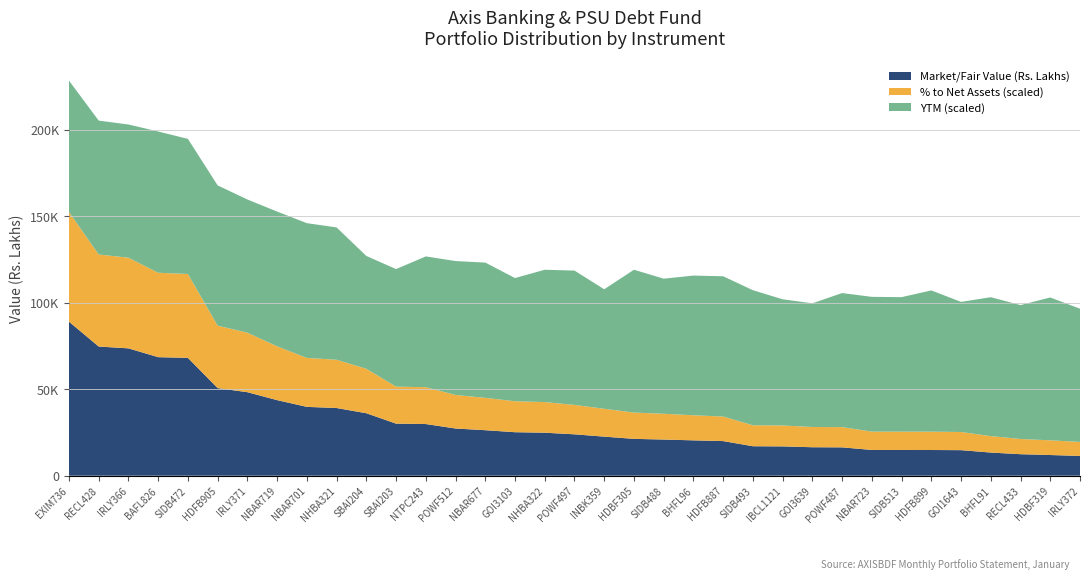

Reading right to left, extract all data points from this chart.

Market/Fair Value (Rs. Lakhs): 11425.2	11950.7	12428.2	13376.3	14762.1	14850.6	14873.3	14885.2	16380.6	16452.8	16940.2	17032.9	20005.5	20435.0	20898.4	21293.5	22577.4	23919.2	24851.4	25137.8	26301.1	27276.5	29862.8	30092.2	36107.7	39118.9	39787.6	43681.7	48270.1	50640.6	68102.3	68521.9	73614.8	74662.0	89045.9
% to Net Assets: 0.0	0.0	0.0	0.0	0.0	0.0	0.0	0.0	0.0	0.0	0.0	0.0	0.0	0.0	0.0	0.0	0.0	0.0	0.0	0.0	0.0	0.0	0.0	0.0	0.0	0.0	0.0	0.0	0.0	0.0	0.0	0.0	0.1	0.1	0.1
YTM: 0.1	0.1	0.1	0.1	0.1	0.1	0.1	0.1	0.1	0.1	0.1	0.1	0.1	0.1	0.1	0.1	0.1	0.1	0.1	0.1	0.1	0.1	0.1	0.1	0.1	0.1	0.1	0.1	0.1	0.1	0.1	0.1	0.1	0.1	0.1